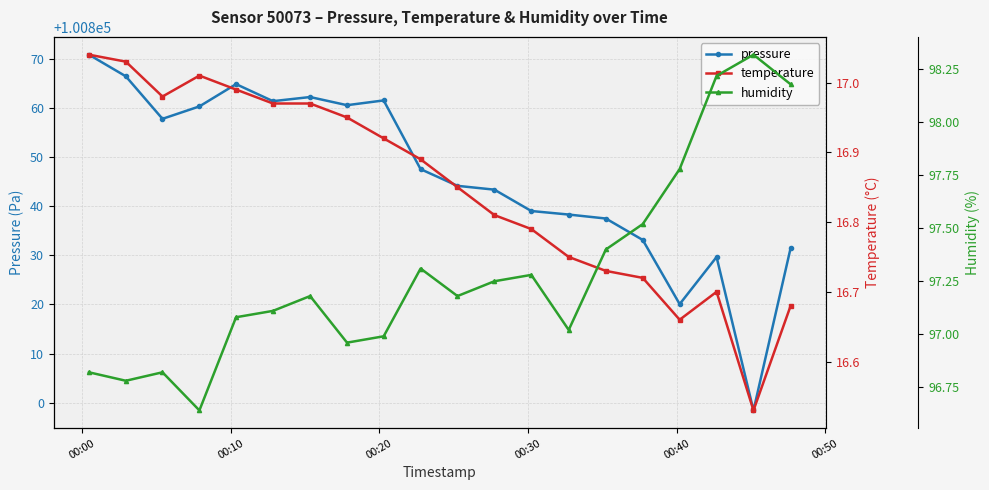

True or false: humidity and temperature intersect in this chart.

False